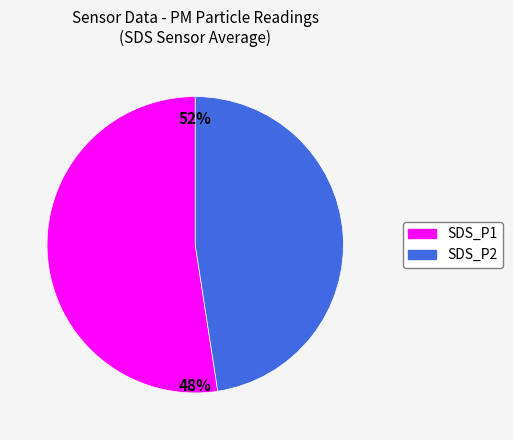

What is the smallest slice in the pie chart?

SDS_P2